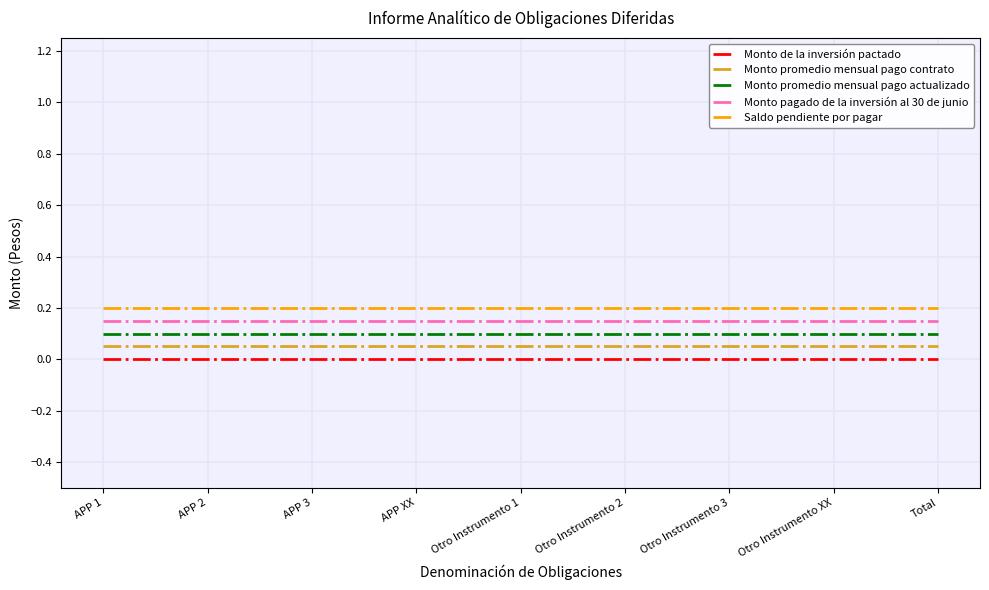

Does the chart have visible grid lines?

Yes